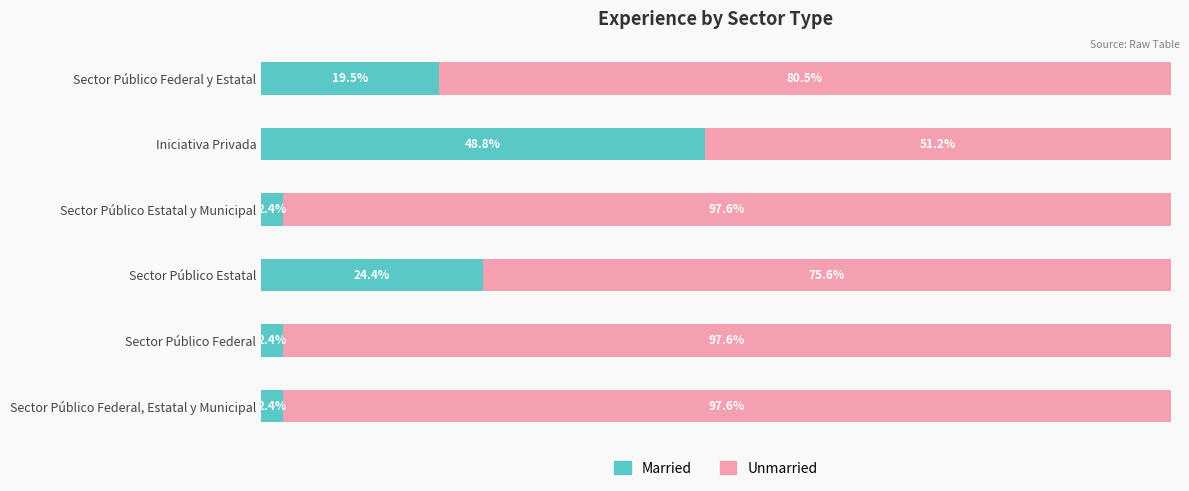

What are all the series names shown in the legend?

Married, Unmarried